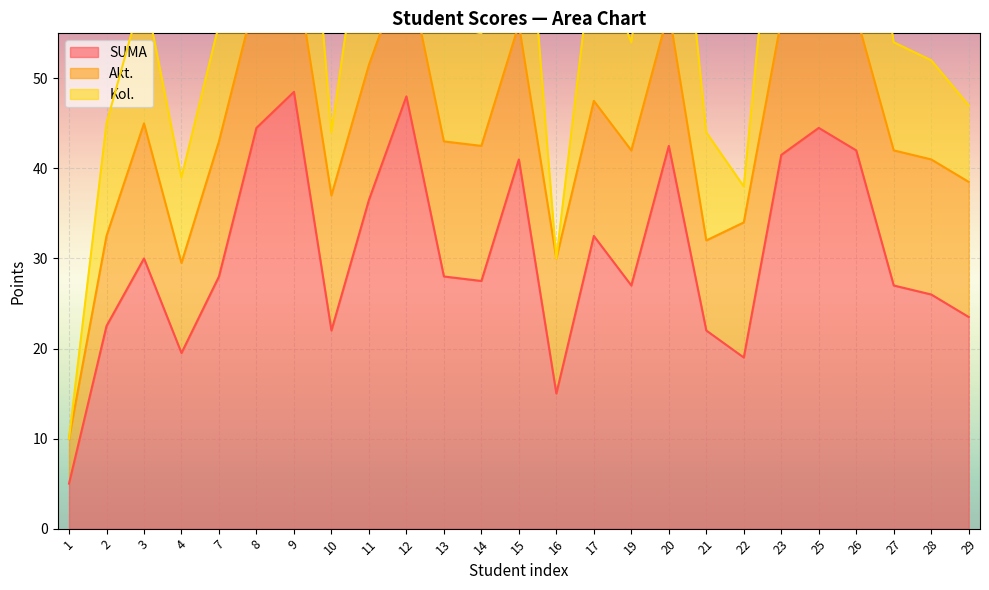

Is it true that SUMA equals 30.0 at 3?

True